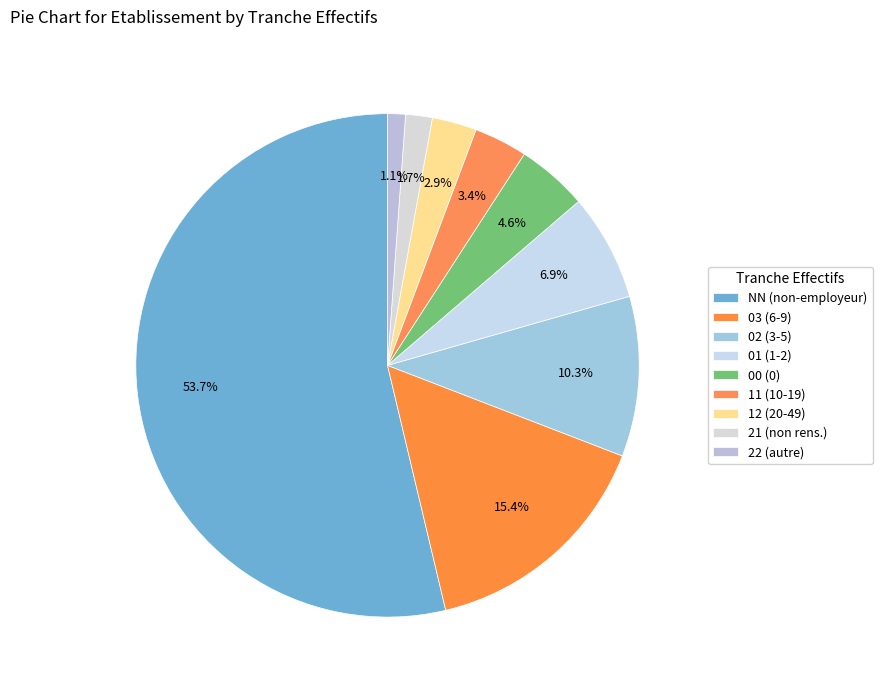

What is the majority slice?

NN